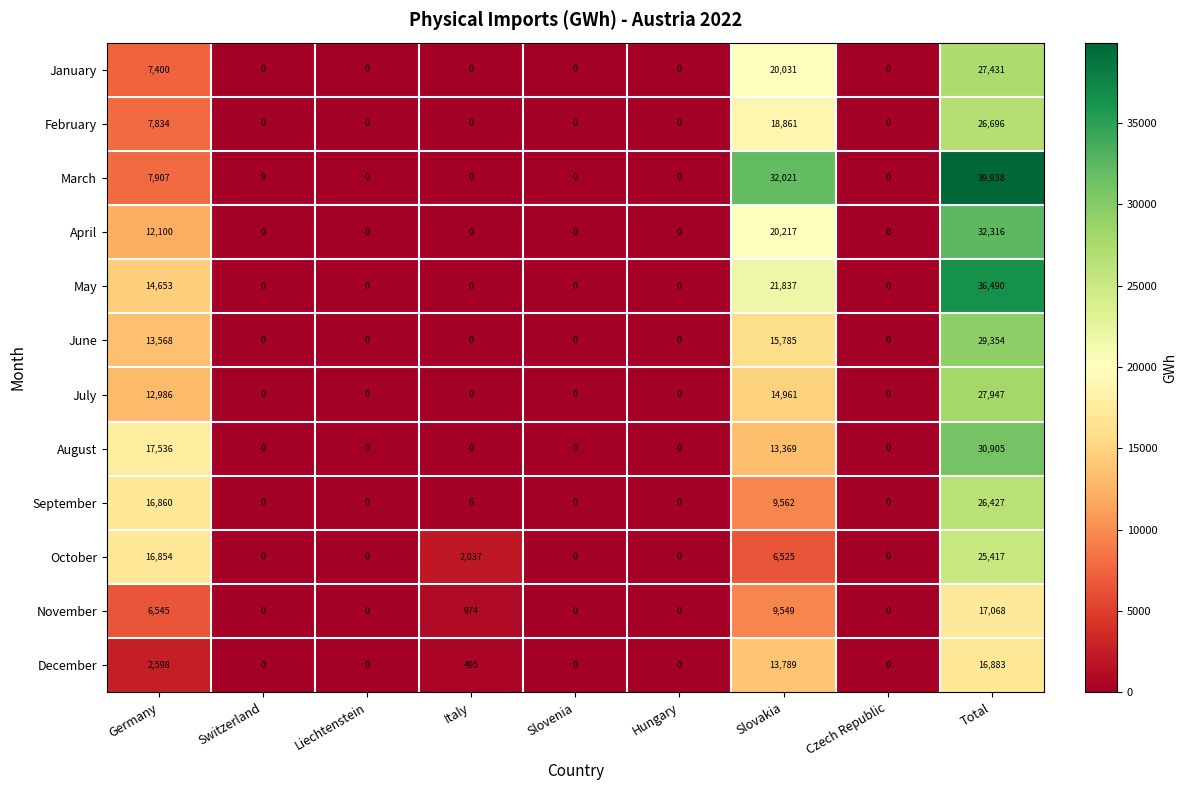

At which category is the sum across all series the highest?

Total